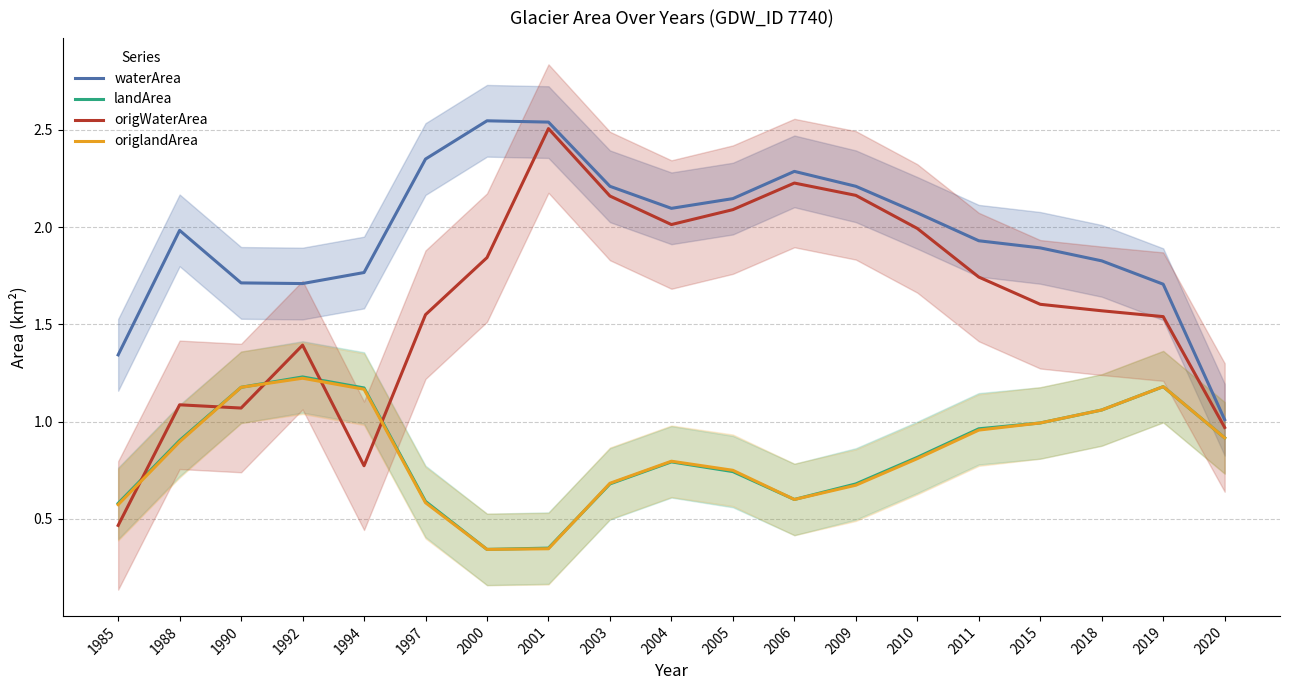

What is the approximate value of waterArea at 2015?

1.9